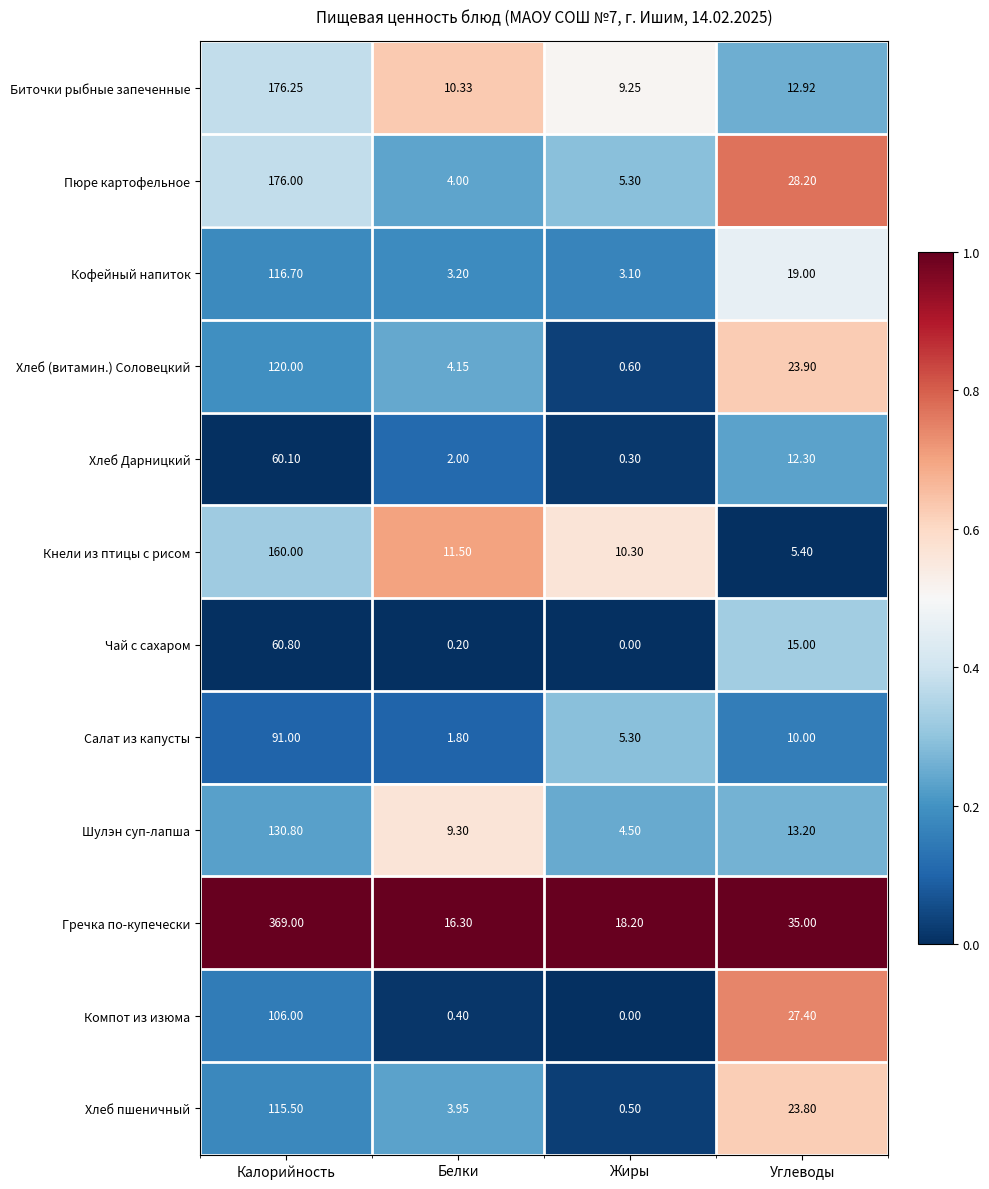

Where is Гречка по-купечески nearest to the value 192?

Углеводы